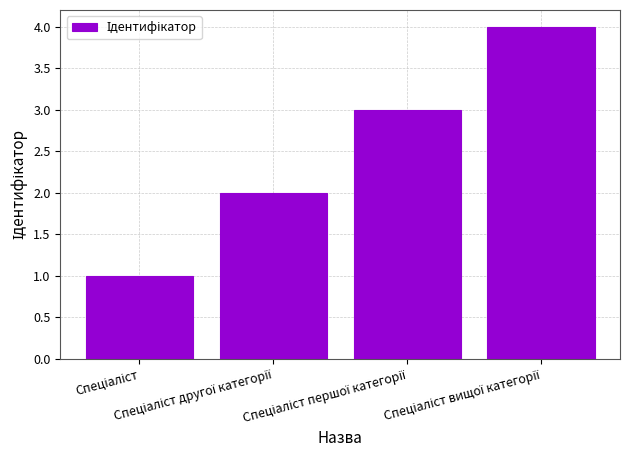

What is the minimum value shown in the chart?

1